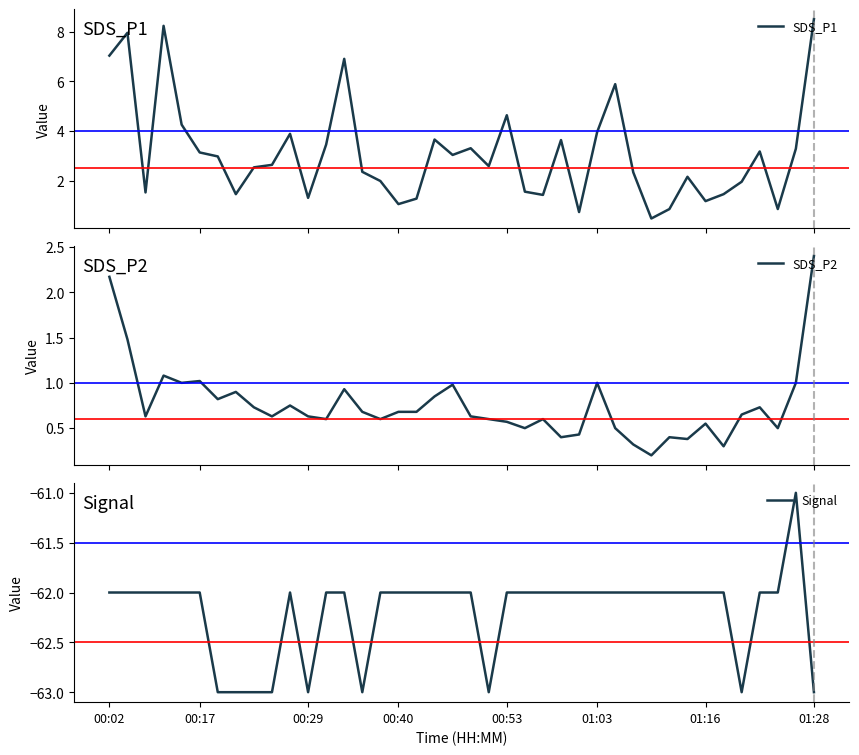

In SDS_P2, how many points are higher than both neighbors (excluding endpoints)?

11